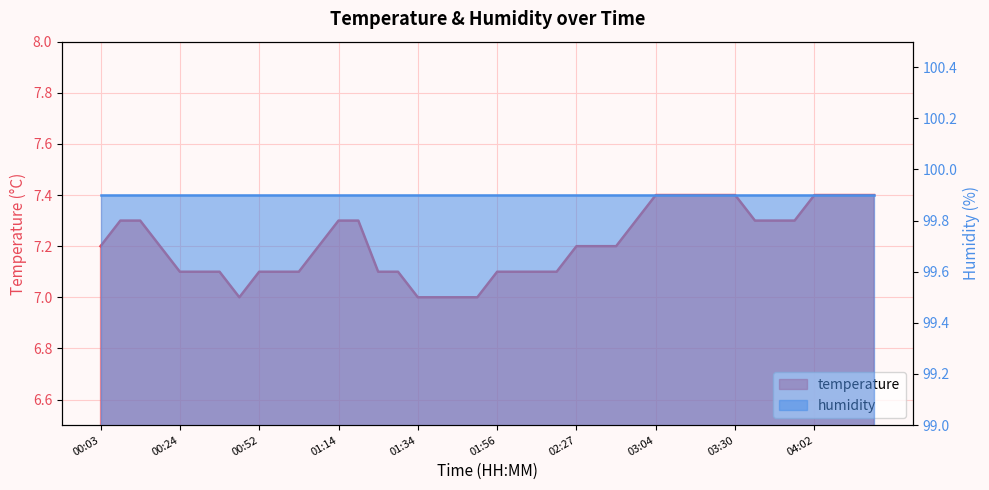

Where is the first local minimum?

00:40